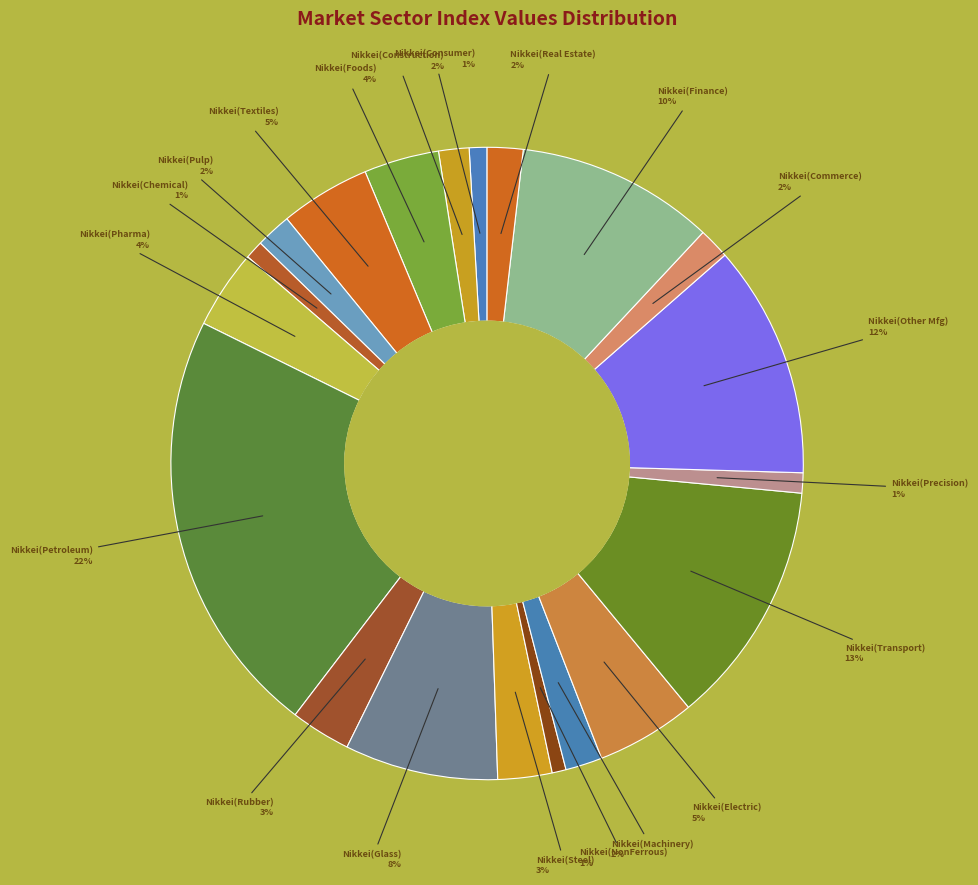

How many segments does this pie chart have?

20